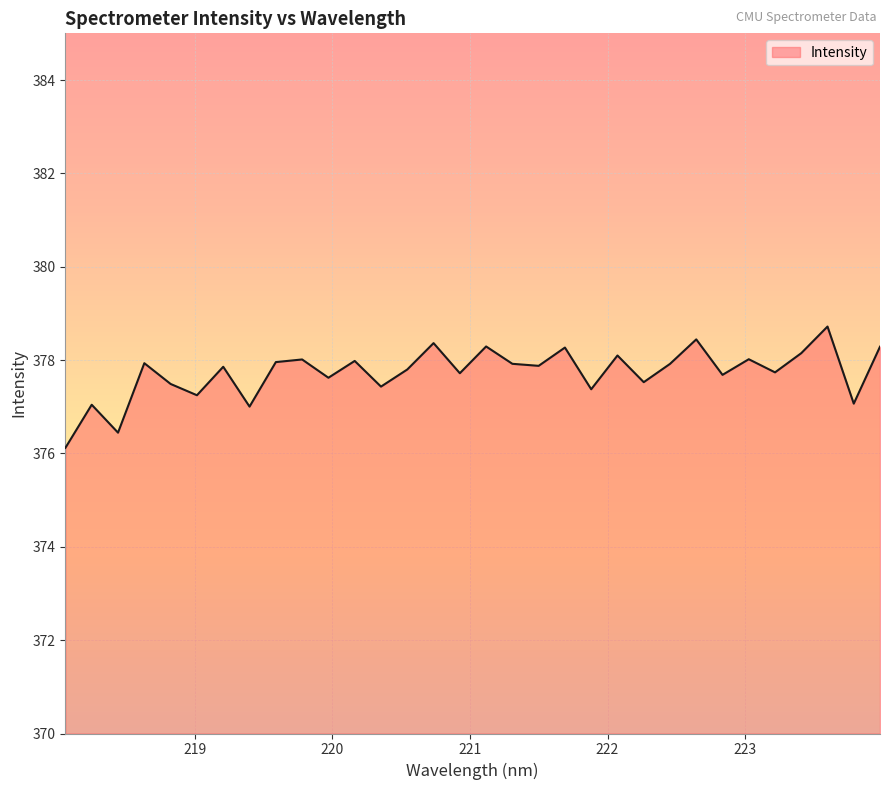

What is the smallest value displayed?

376.1